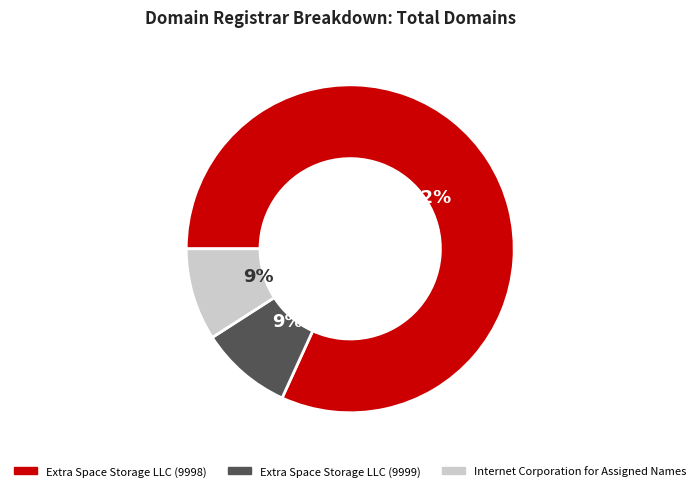

Which slice is the largest?

Extra Space Storage LLC (9998)